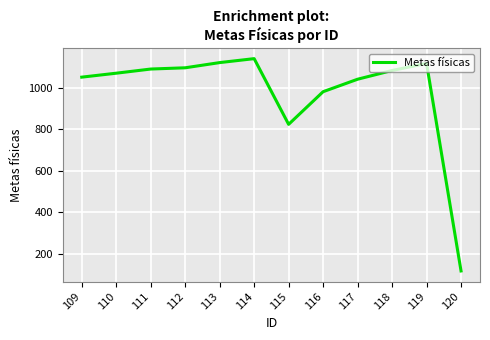

What is the change in value from 112 to 113?

+25